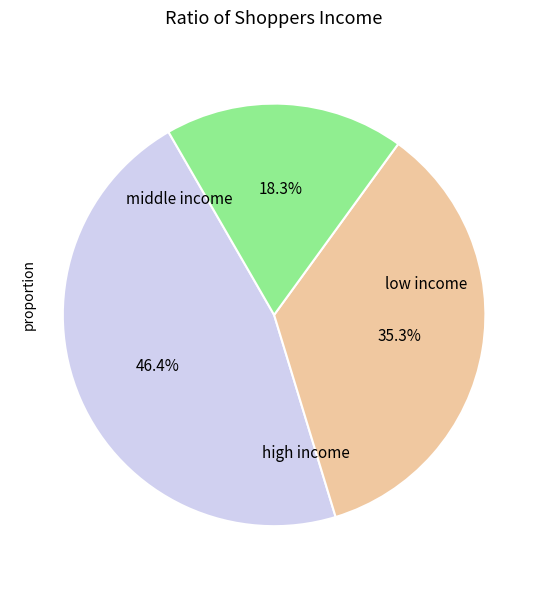

Is there a majority slice in this chart?

No